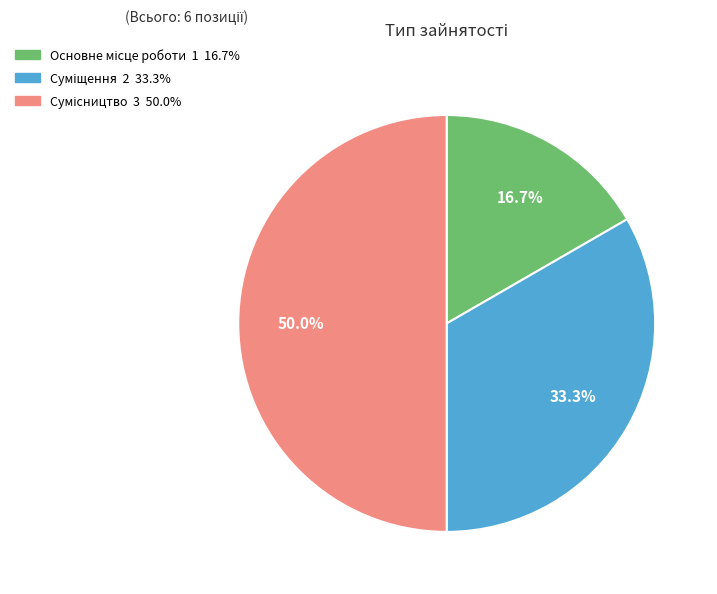

Is there any slice that represents more than half of the pie?

No